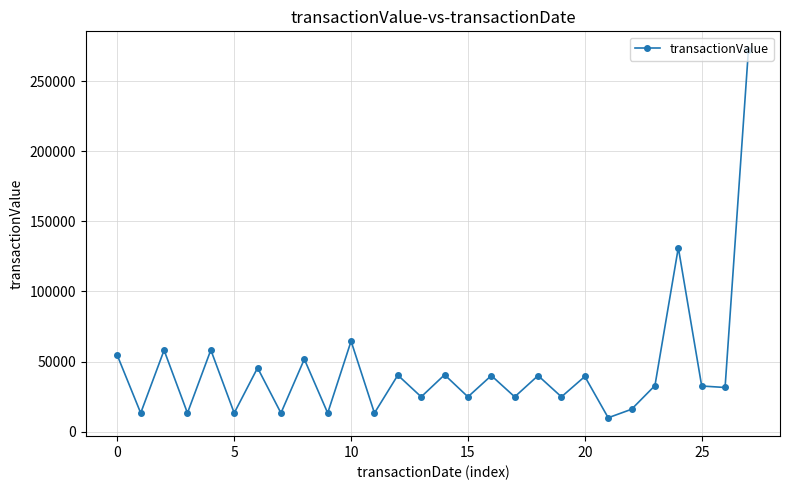

What is the smallest value displayed?

9940